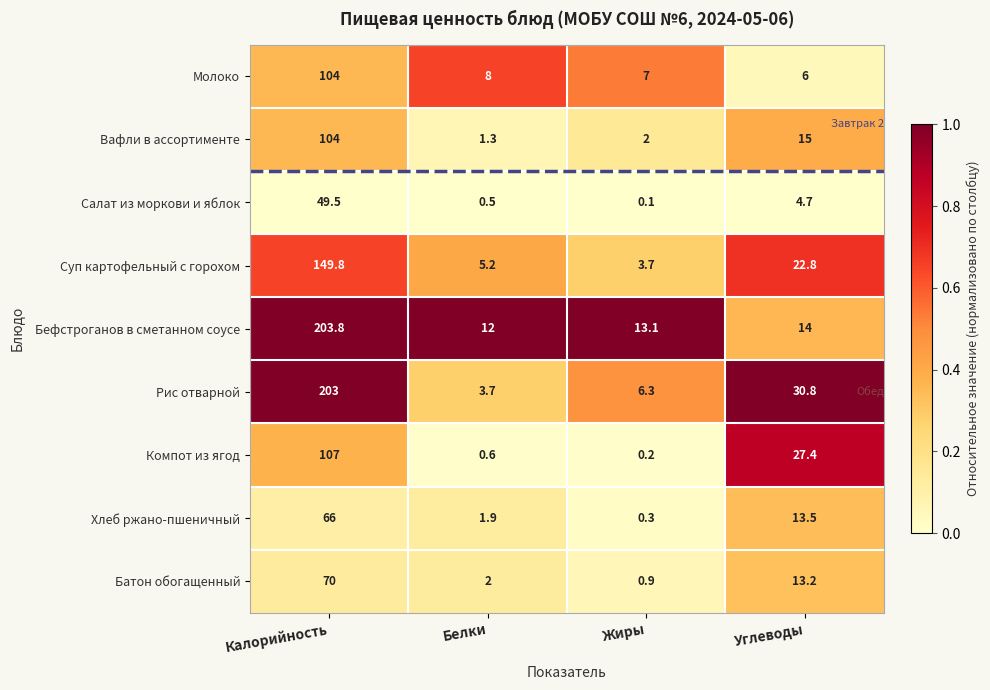

The Вафли в ассортименте series shows 104.0 at Калорийность. True or false?

True